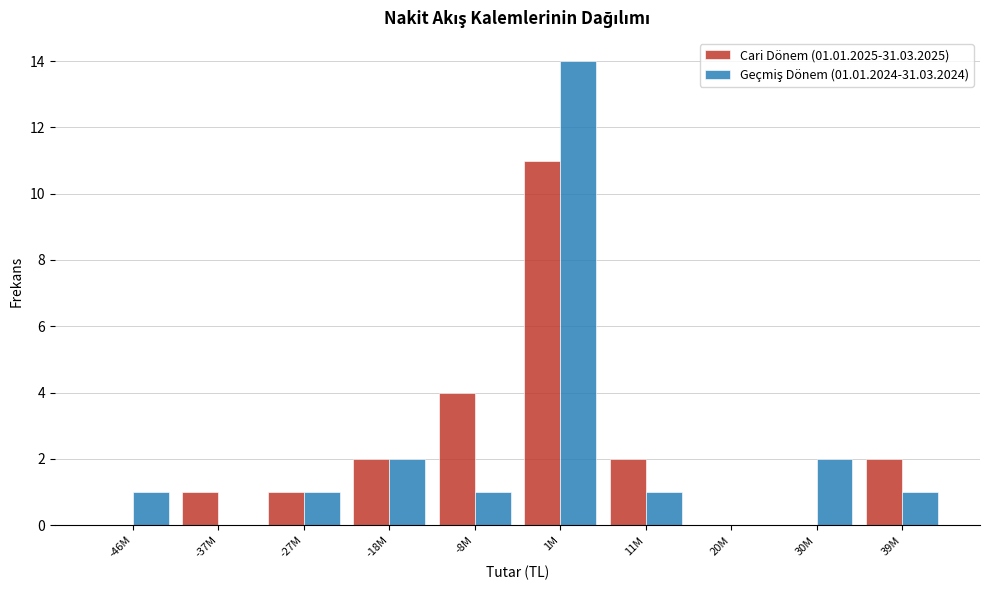

At which category is the sum across all series the highest?

1M